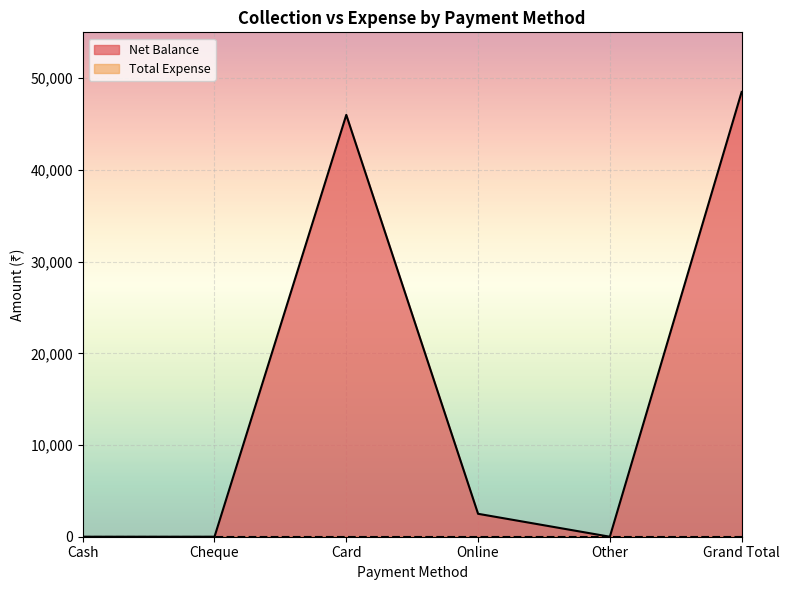

Rank the categories by value from highest to lowest.

Grand Total, Card, Online, Cash, Cheque, Other